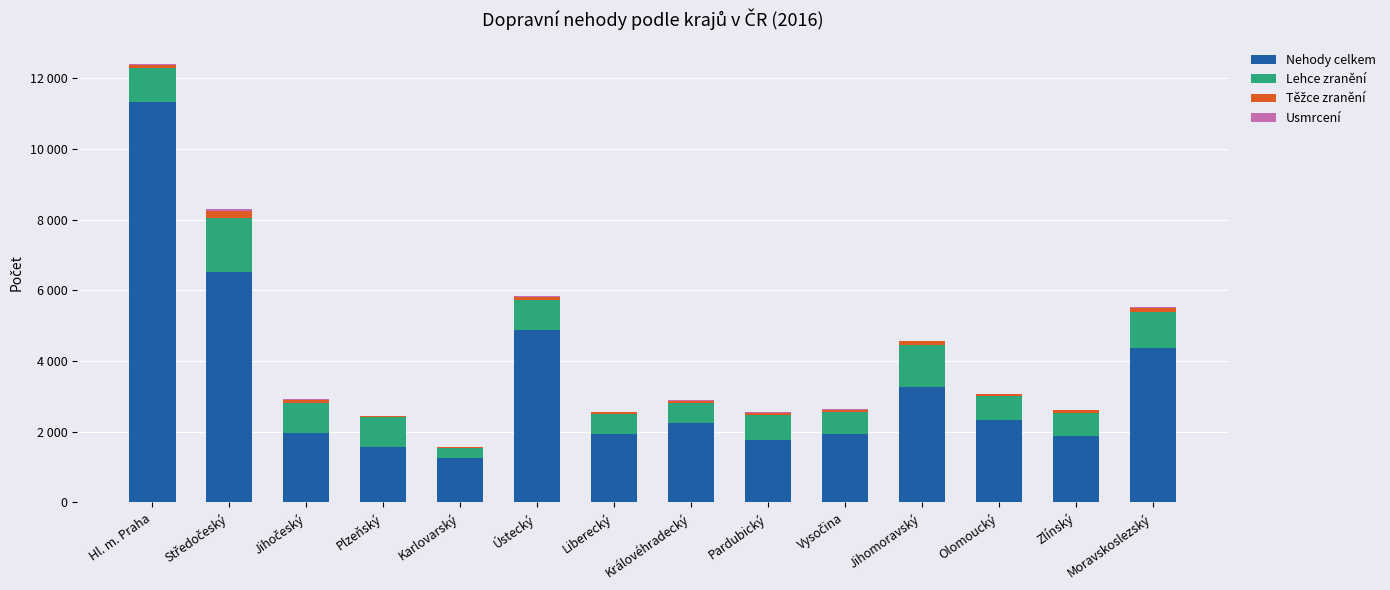

Which series has the largest total across all categories?

Nehody celkem